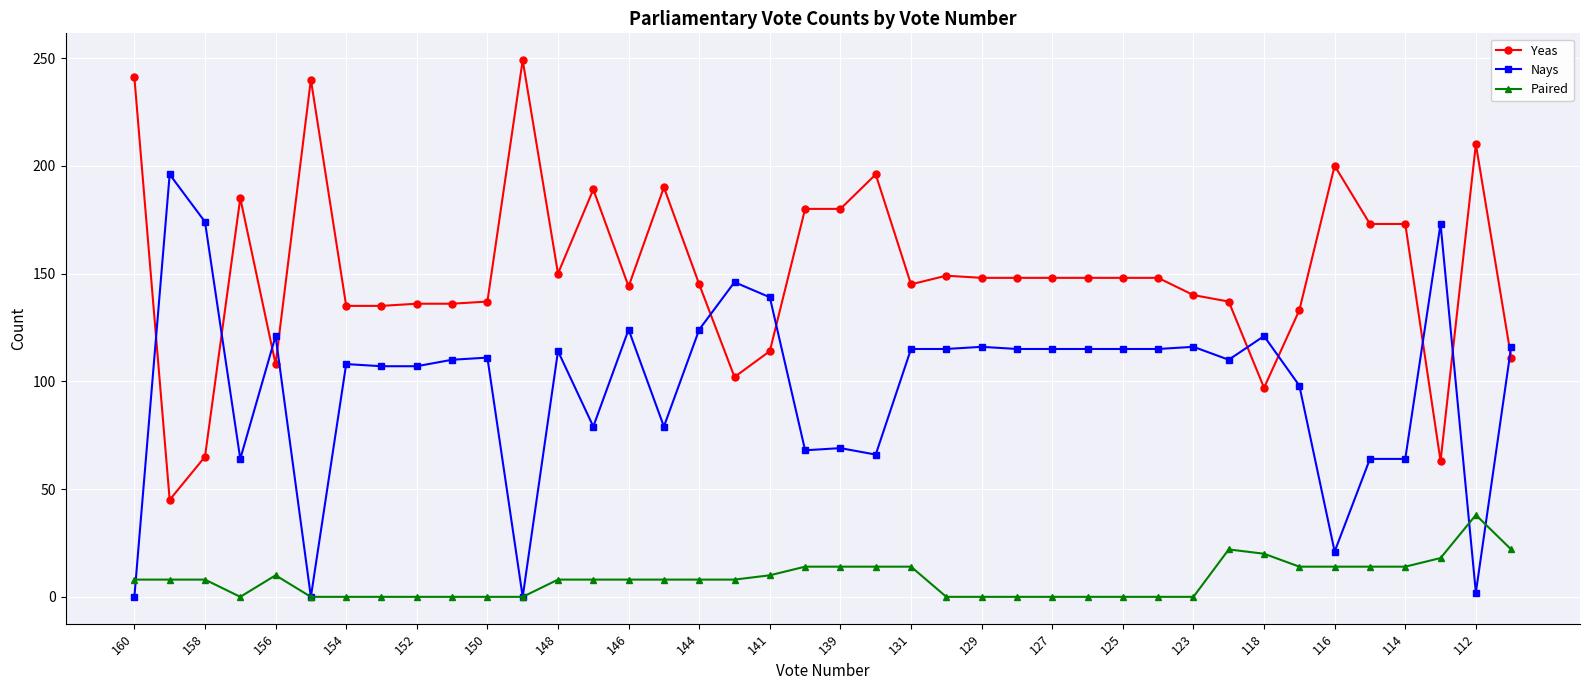

True or false: Yeas and Paired cross at least once.

False